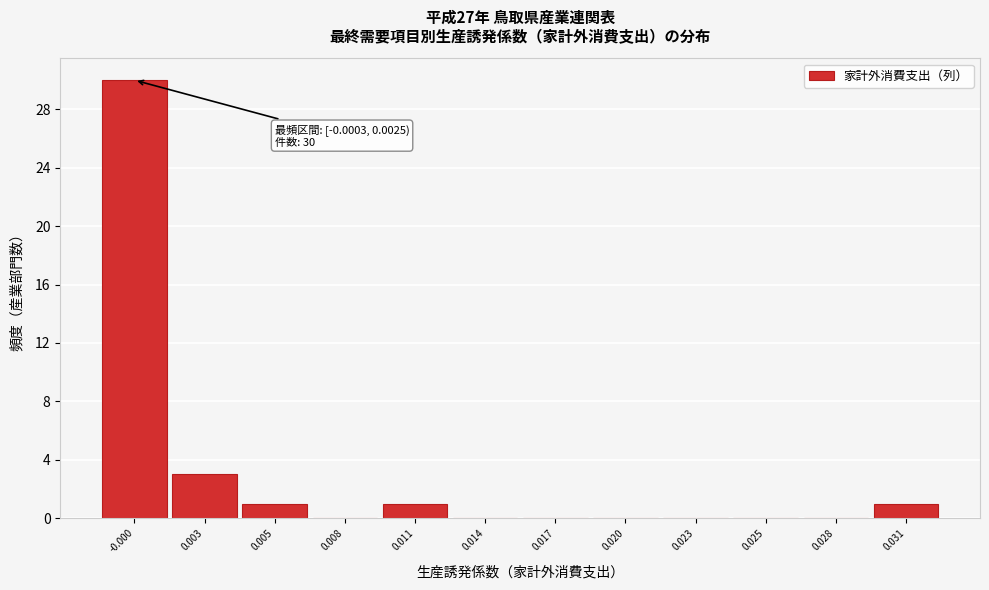

Reading left to right, extract all data points from this chart.

-0.000=30	0.003=3	0.005=1	0.008=0	0.011=1	0.014=0	0.017=0	0.020=0	0.023=0	0.025=0	0.028=0	0.031=1